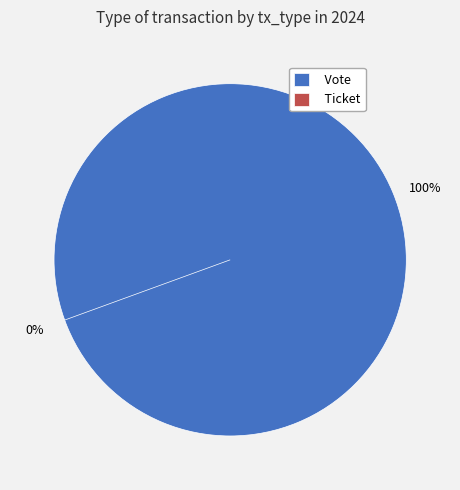

What is the largest slice in the pie chart?

Vote